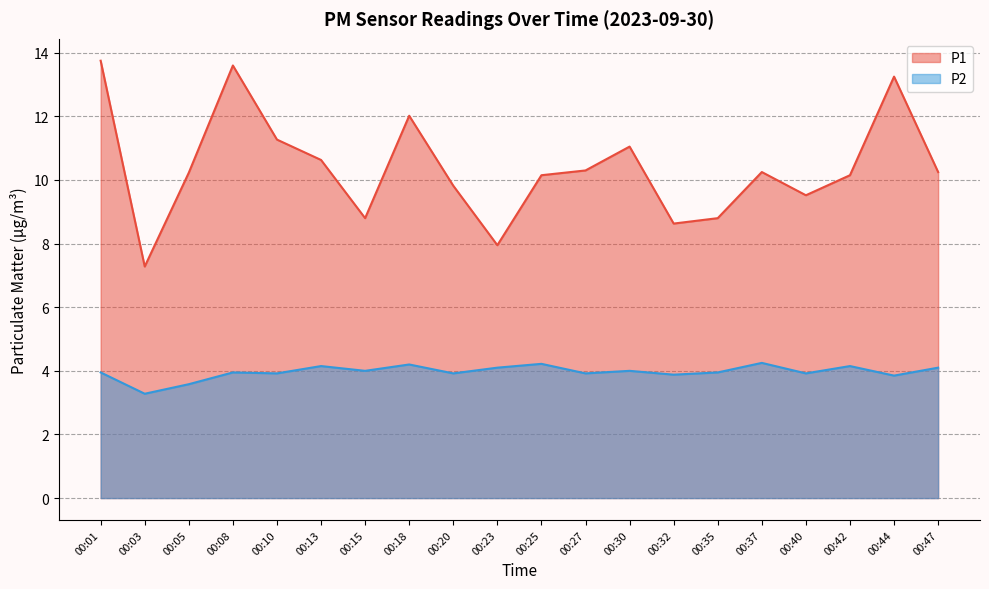

How many lines are shown in the chart?

2